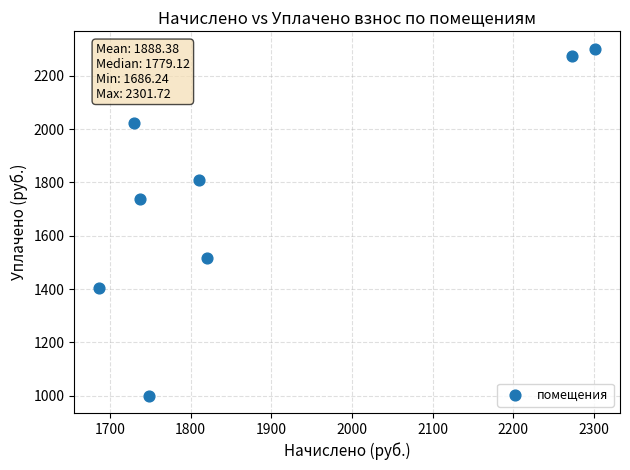

What Y value in the scatter plot is closest to 1650?

1737.2